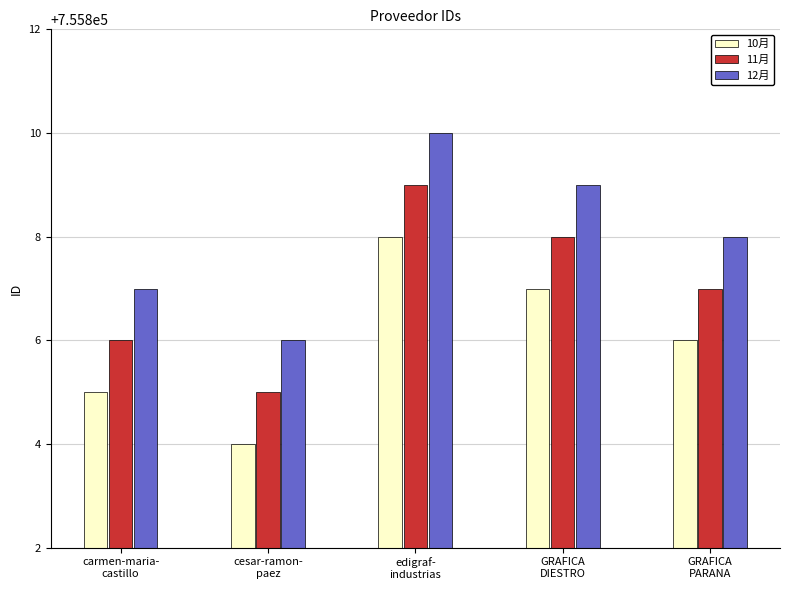

How many values in the 11月 series are below 755807?

2